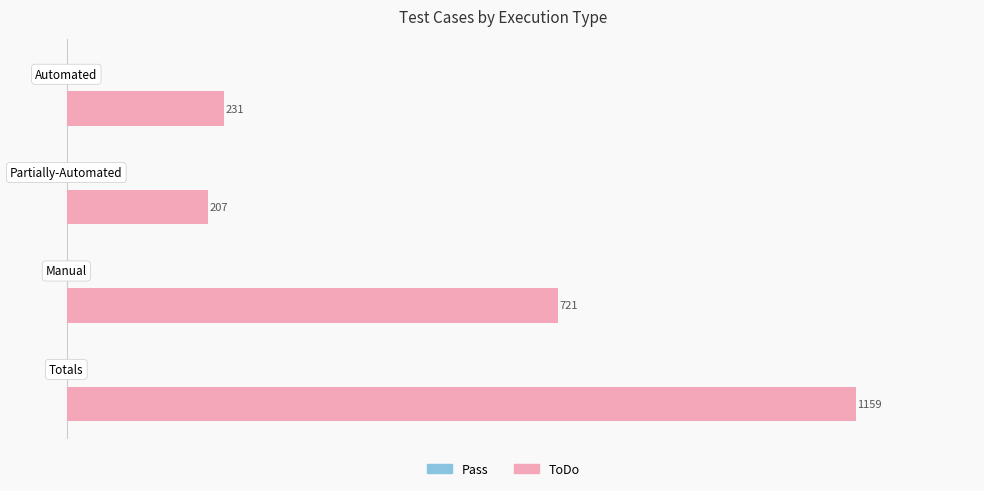

Reading bottom to top, transcribe all the data shown in this chart.

1159	721	207	231